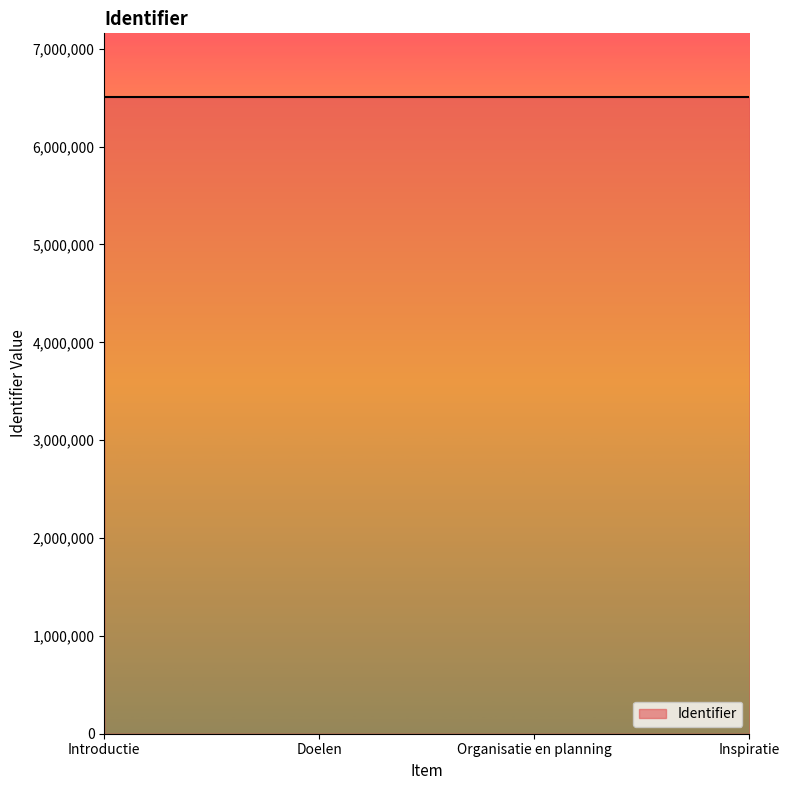

How many lines are shown in the chart?

1